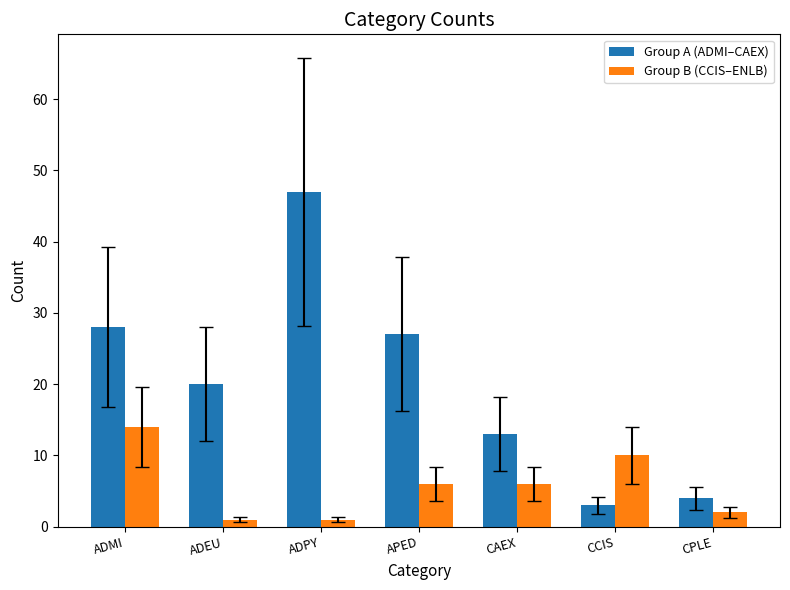

What is the value of the Group A (ADMI–CAEX) bar at the 4th from the left?

27